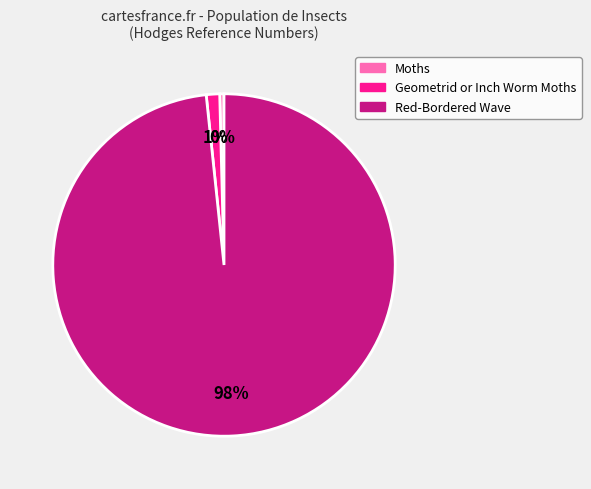

How many segments does this pie chart have?

3